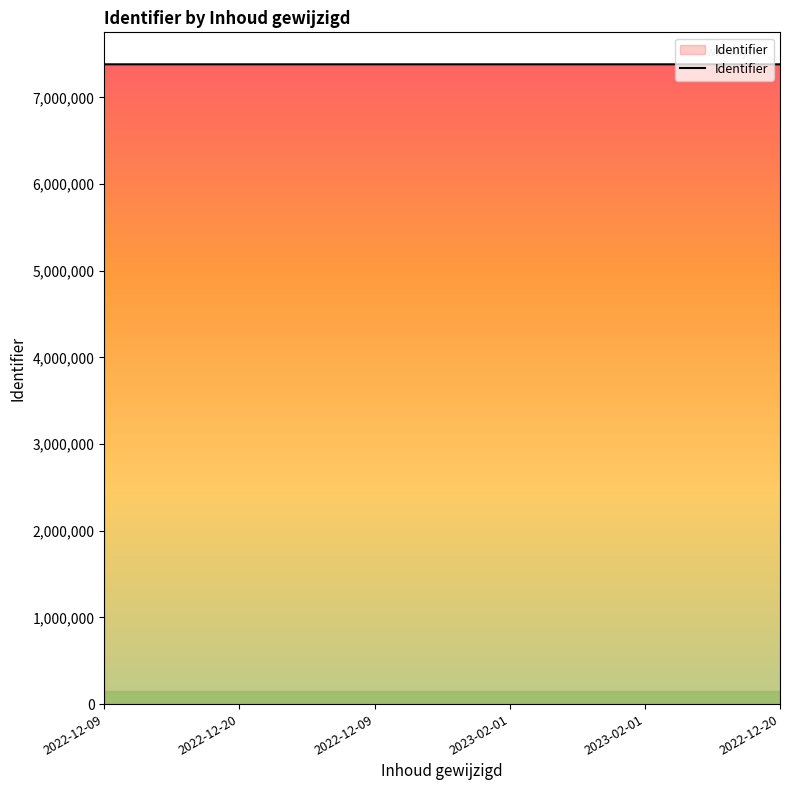

How many values are below 7381499?

3